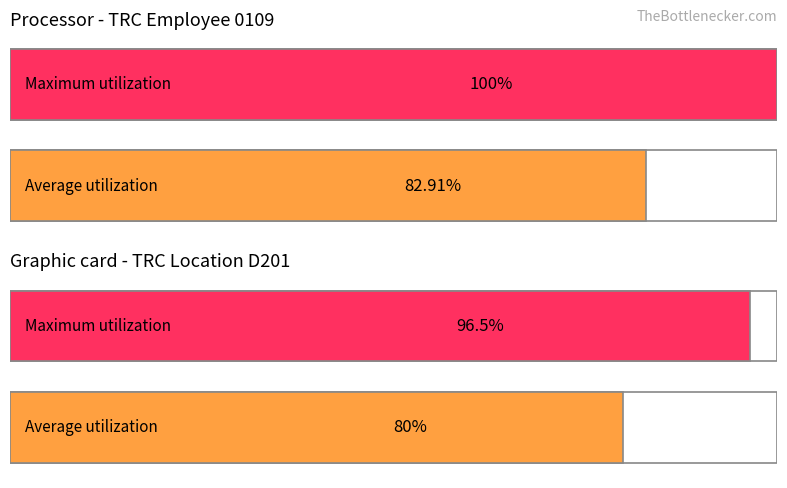

Are the bars grouped side by side (vs. stacked)?

Yes